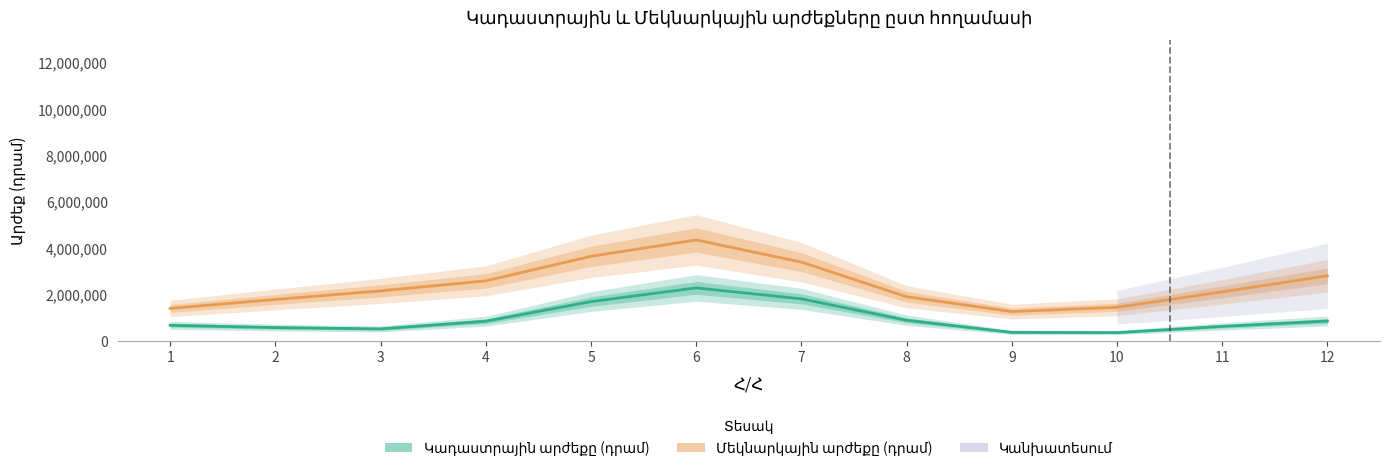

How many data points in Կադաստրային արժեքը (դրամ) are less than 852013?

6